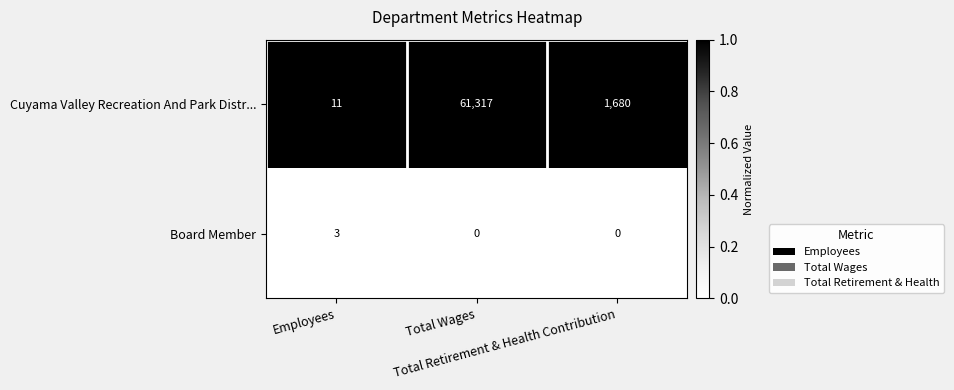

How many Board Member values are between 0 and 3?

3